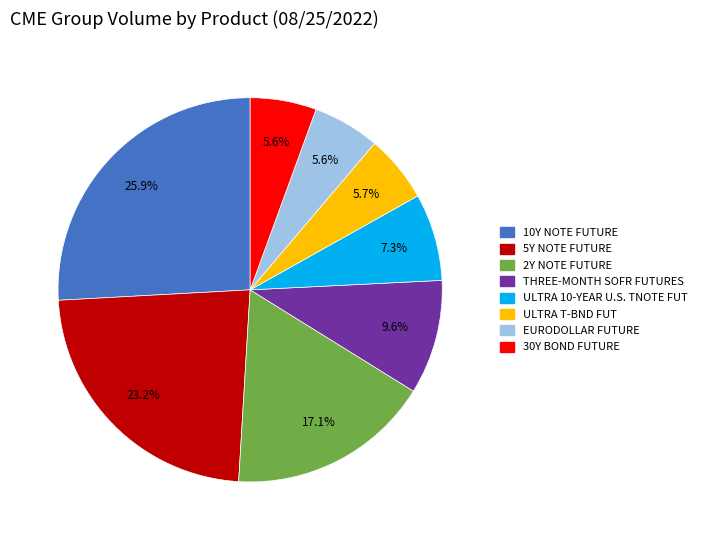

How many slices are in this pie chart?

8